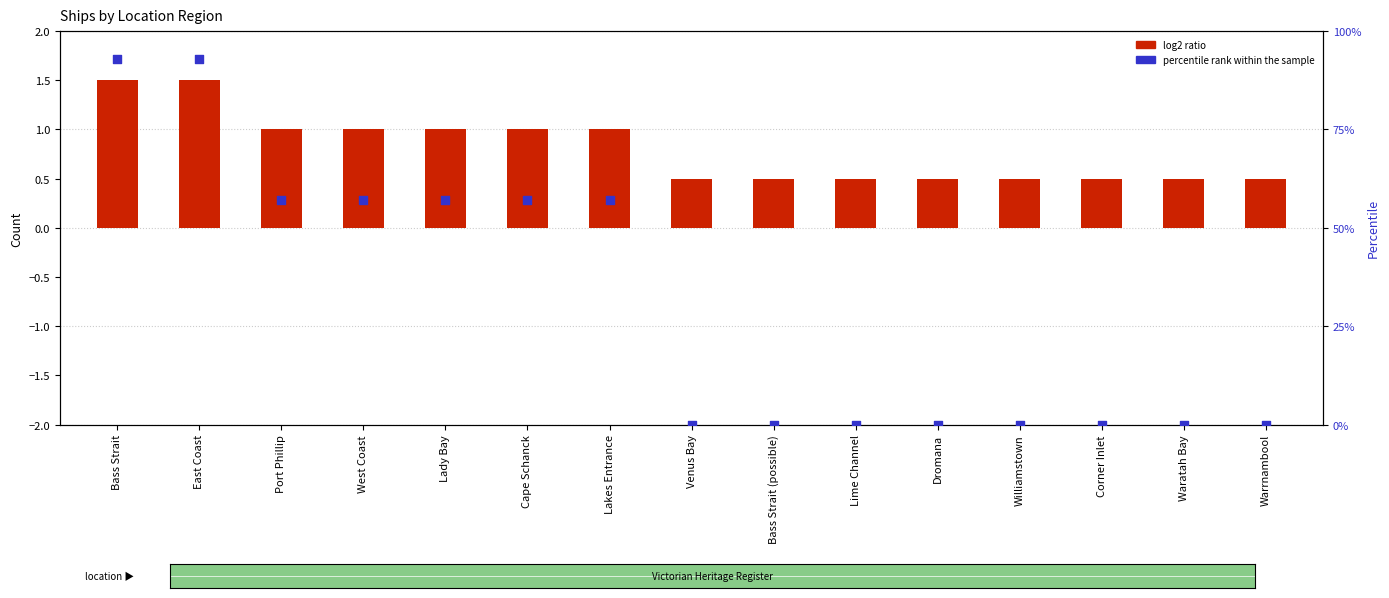

Which series has the largest Y range (max minus min)?

percentile rank within the sample